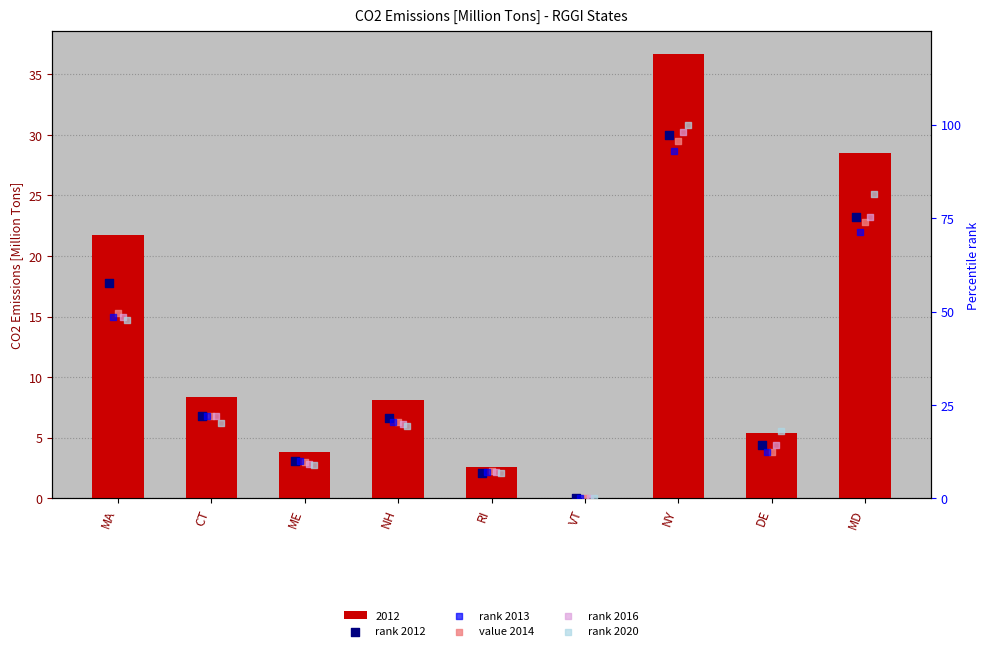

Which series has the largest Y range (max minus min)?

rank 2020